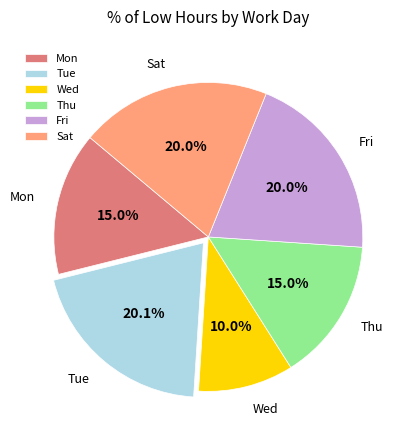

Which slice is the smallest?

Wed